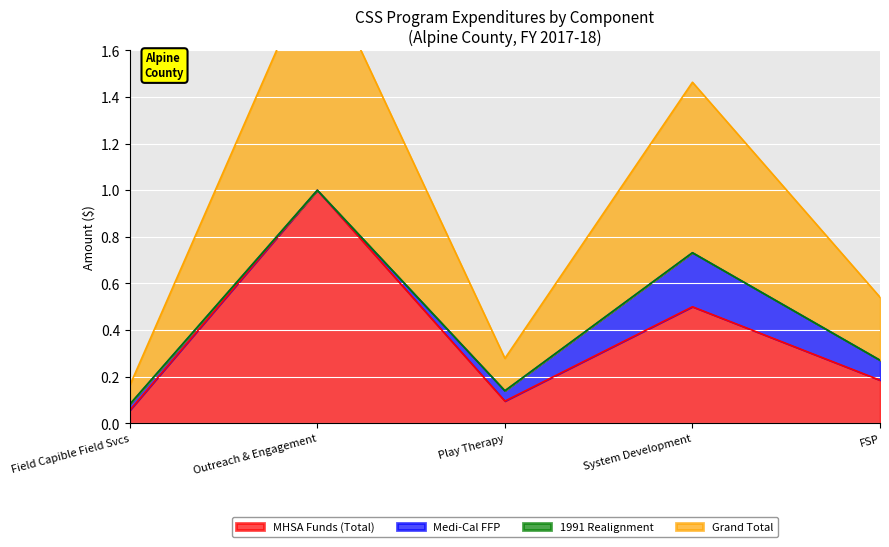

At which label is MHSA Funds (Total) closest to 0?

Field Capible Field Svcs